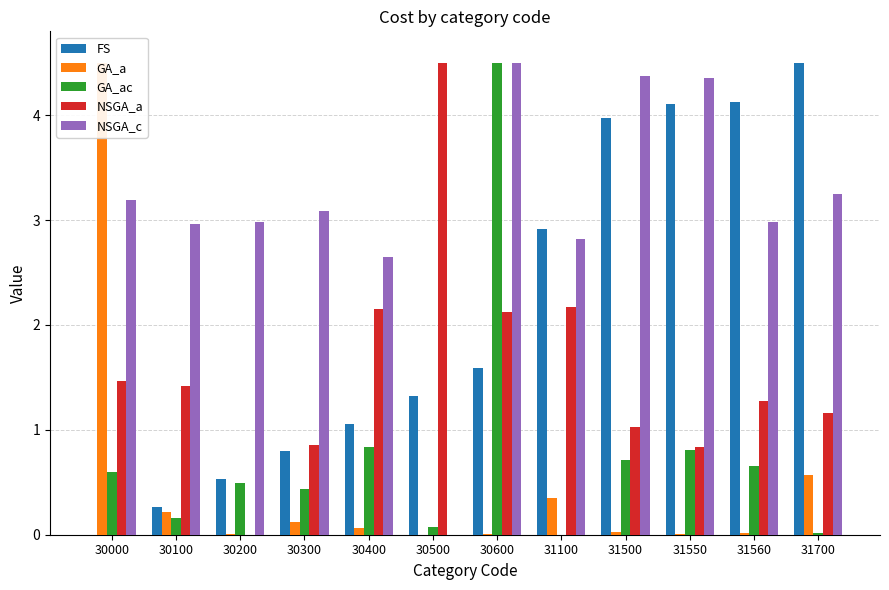

Reading left to right, what are all the values shown in this chart?

FS: 30000=0.0	30100=0.3	30200=0.5	30300=0.8	30400=1.1	30500=1.3	30600=1.6	31100=2.9	31500=4.0	31550=4.1	31560=4.1	31700=4.5
GA_a: 30000=4.5	30100=0.2	30200=0.0	30300=0.1	30400=0.1	30500=0.0	30600=0.0	31100=0.4	31500=0.0	31550=0.0	31560=0.0	31700=0.6
GA_ac: 30000=0.6	30100=0.2	30200=0.5	30300=0.4	30400=0.8	30500=0.1	30600=4.5	31100=0.0	31500=0.7	31550=0.8	31560=0.7	31700=0.0
NSGA_a: 30000=1.5	30100=1.4	30200=0.0	30300=0.9	30400=2.2	30500=4.5	30600=2.1	31100=2.2	31500=1.0	31550=0.8	31560=1.3	31700=1.2
NSGA_c: 30000=3.2	30100=3.0	30200=3.0	30300=3.1	30400=2.6	30500=0.0	30600=4.5	31100=2.8	31500=4.4	31550=4.4	31560=3.0	31700=3.2